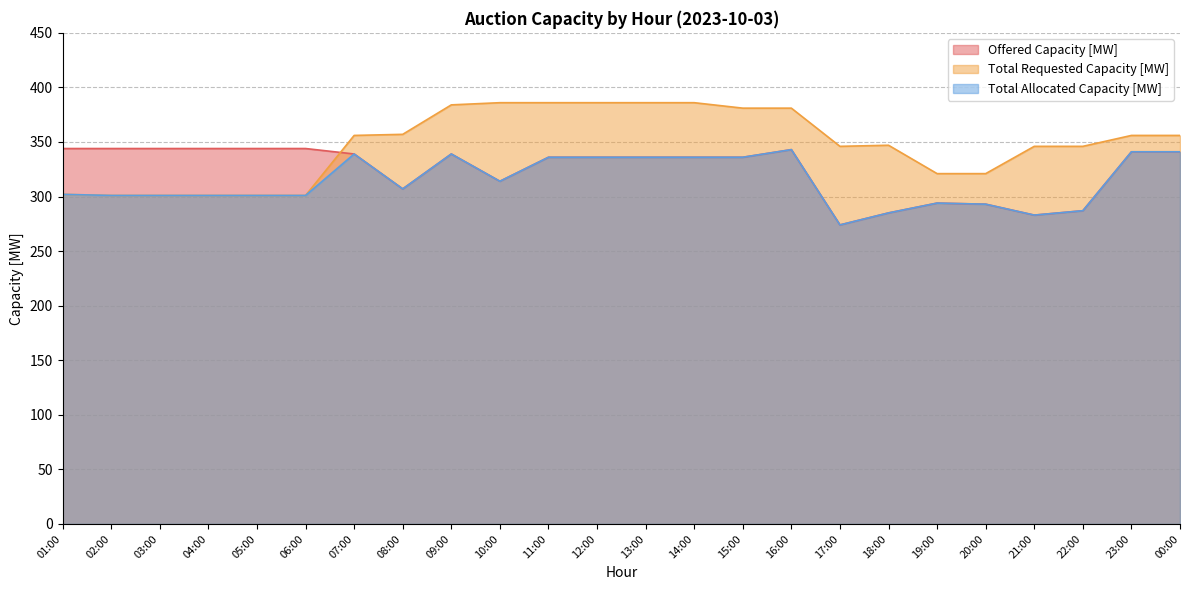

True or false: Offered Capacity [MW] and Total Allocated Capacity [MW] cross at least once.

False